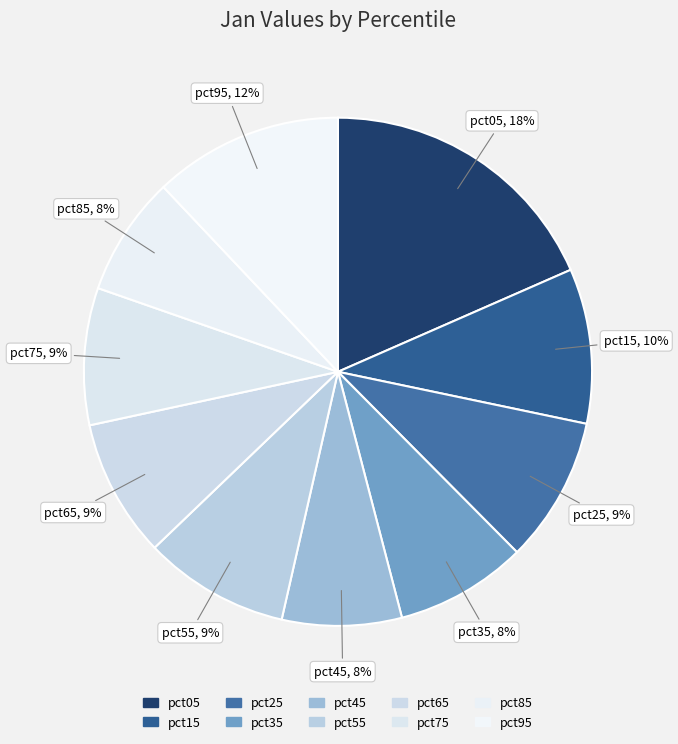

What is the change in value from pct45 to pct65?

+0.1